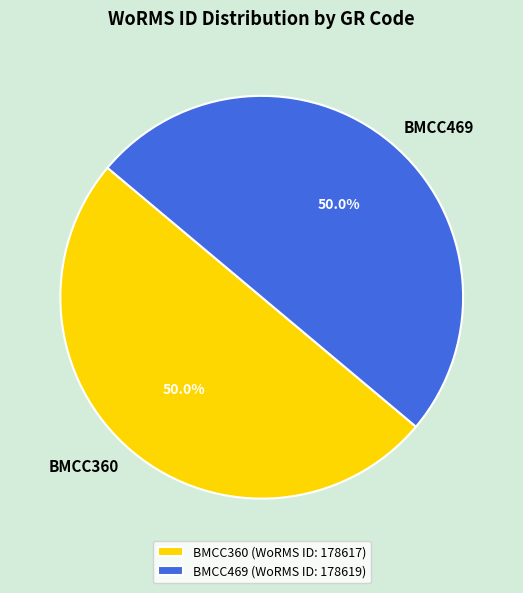

The BMCC360 slice represents 61% of the pie. True or false?

False